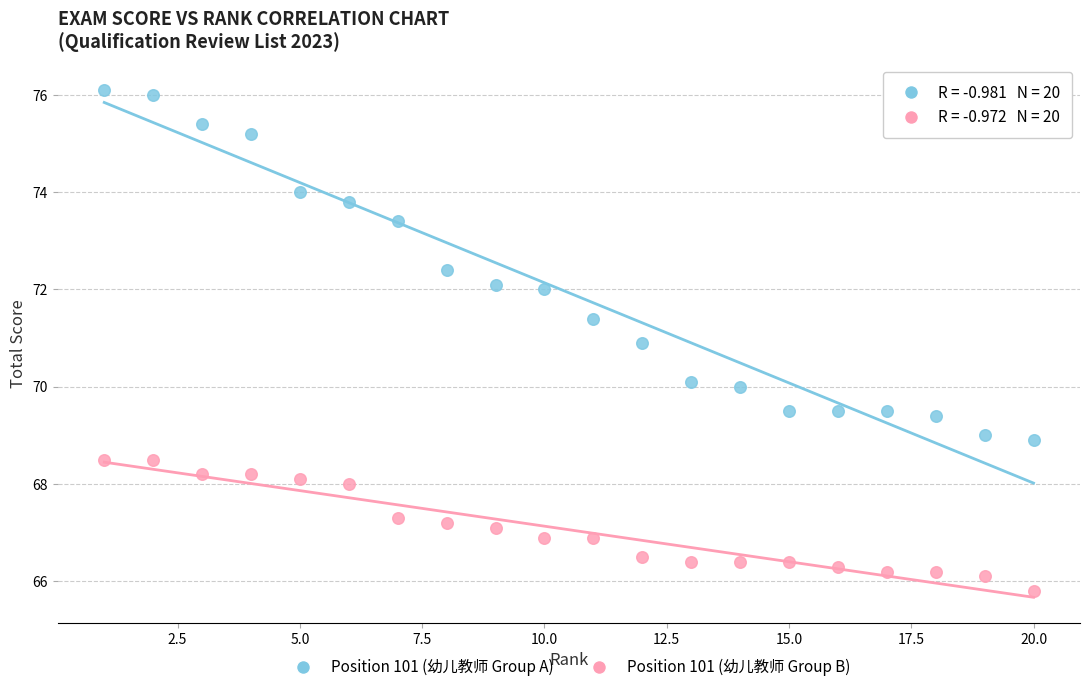

Across all data points, what is the range of Y values (max minus min)?

10.3